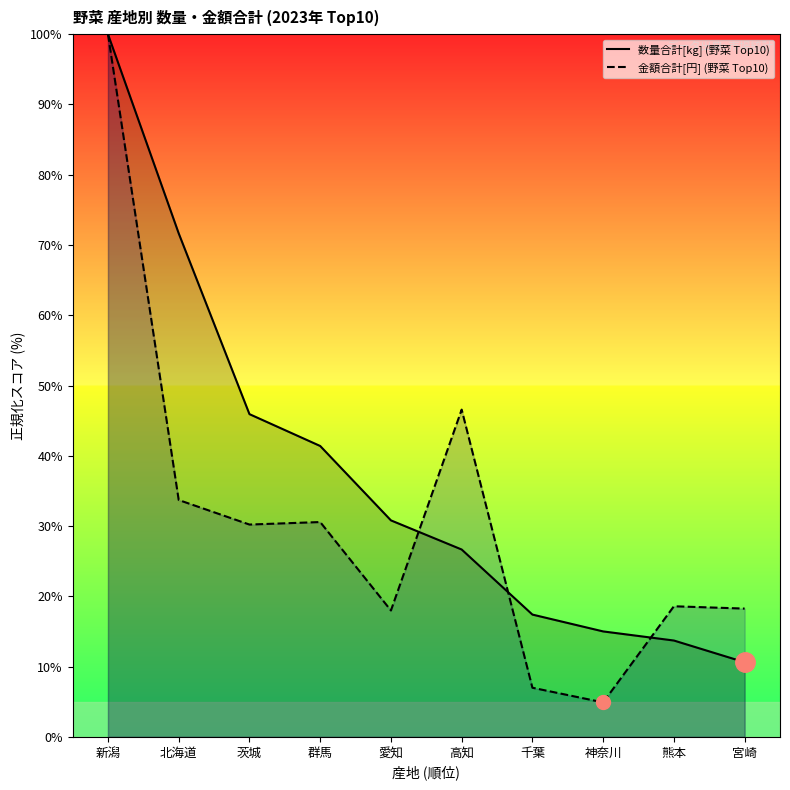

What is the average value of the 数量合計[kg] (野菜 Top10) series?

37.3